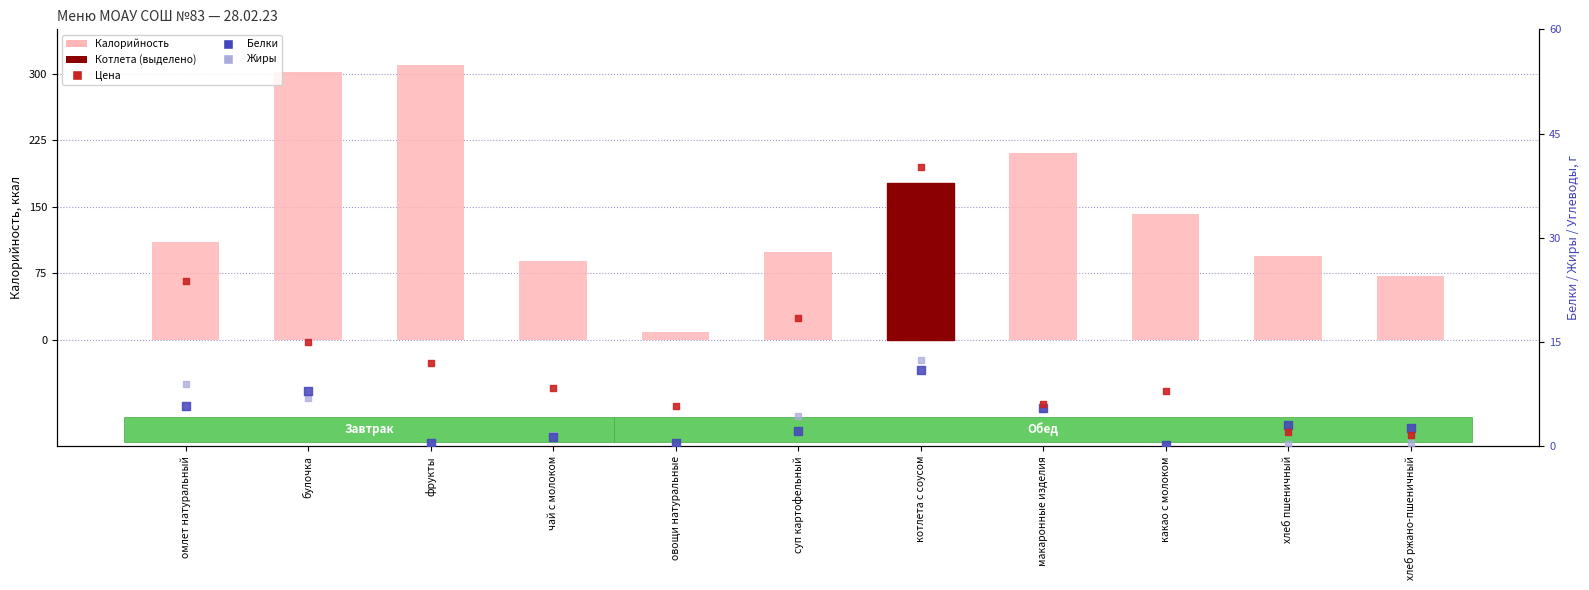

Which series contains the lowest Y value?

Жиры